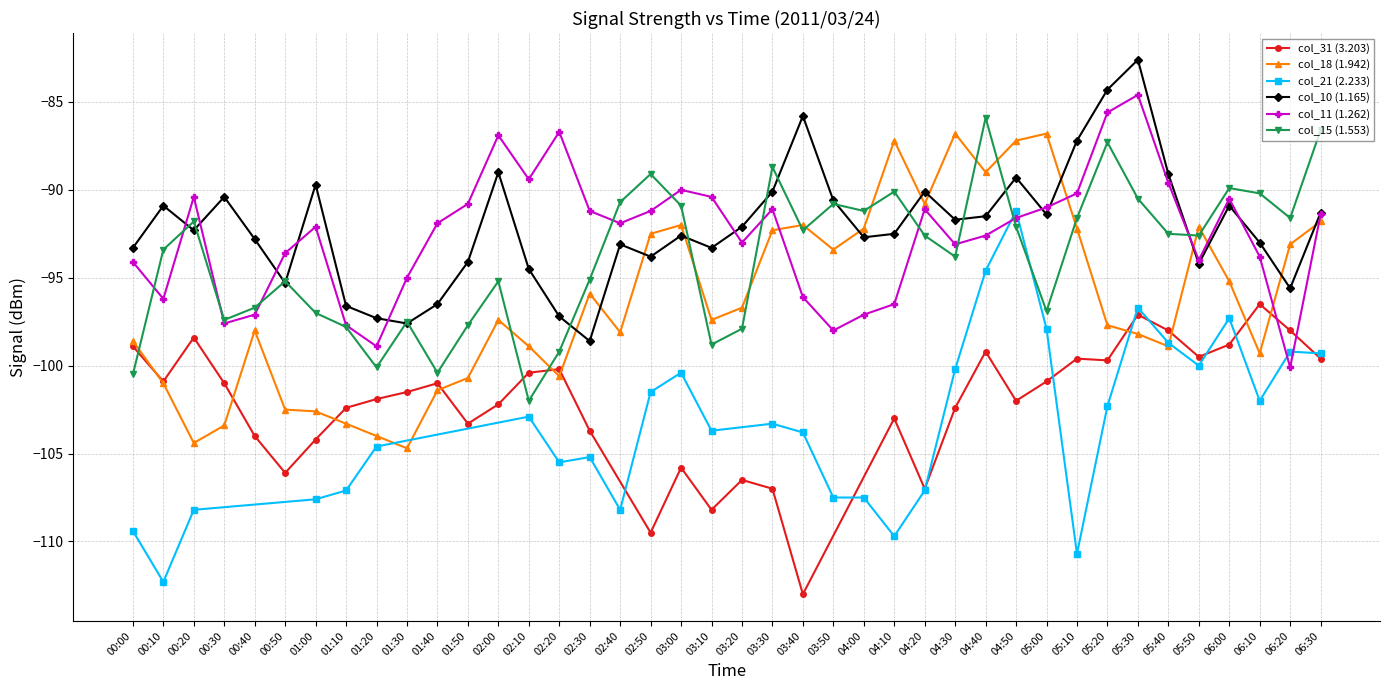

True or false: col_18 (1.942) and col_10 (1.165) cross at least once.

True